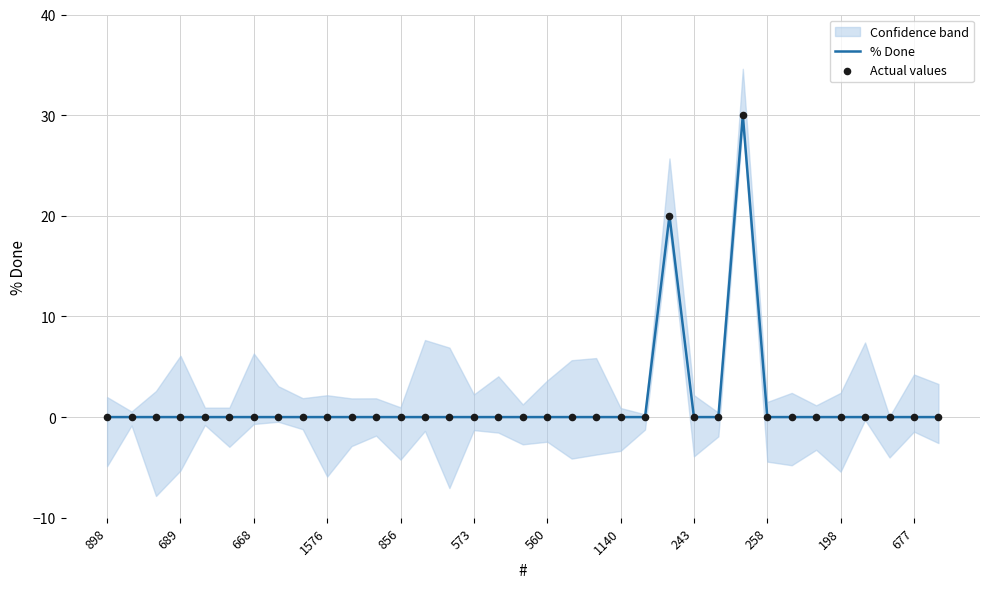

At which category is the sum across all series the highest?

26